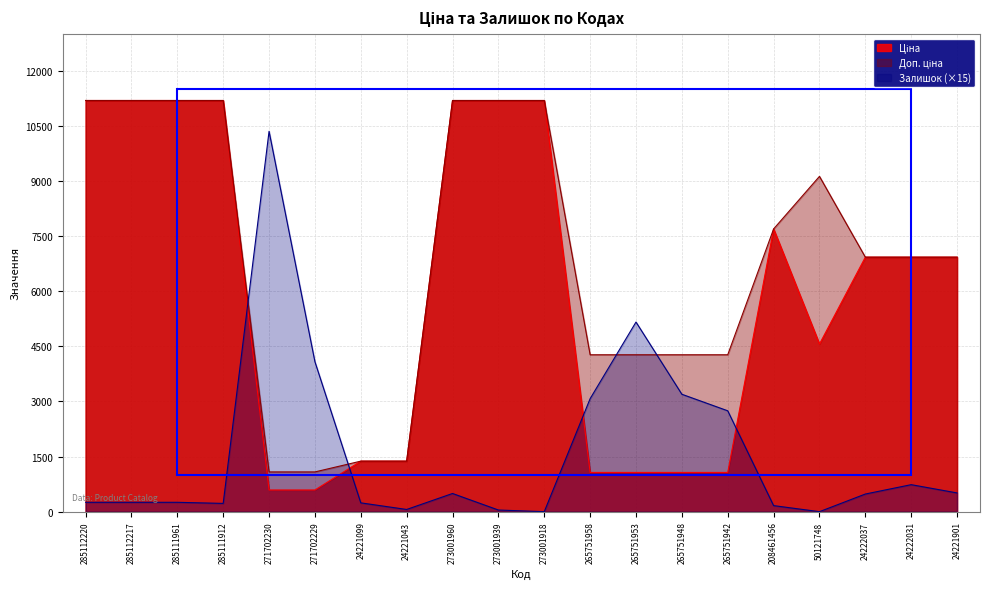

Between 285112220 and 285111912, which is larger?

285112220